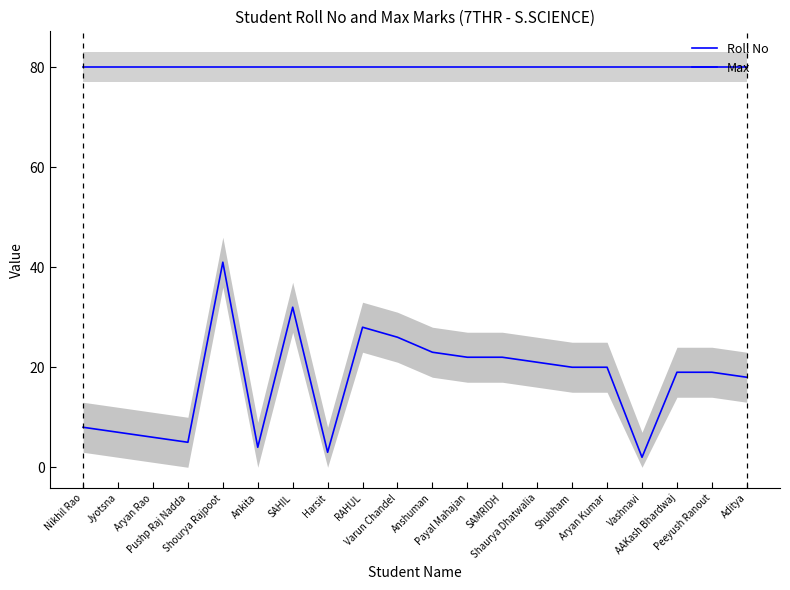

Is this an area chart (filled region under the line)?

No